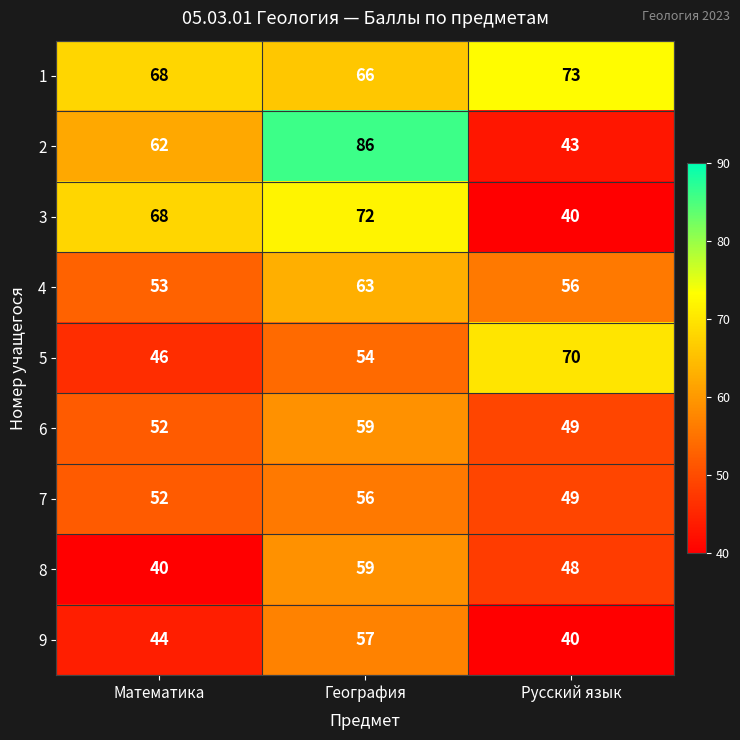

The 9 series shows 88 at География. True or false?

False